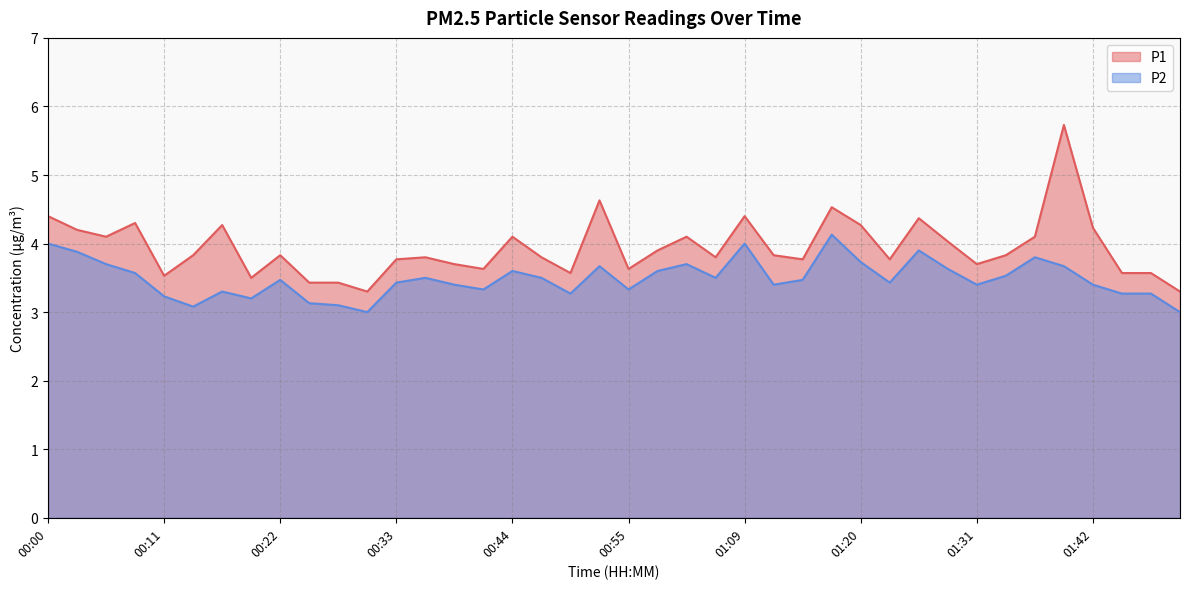

How many categories are shown in the chart?

40